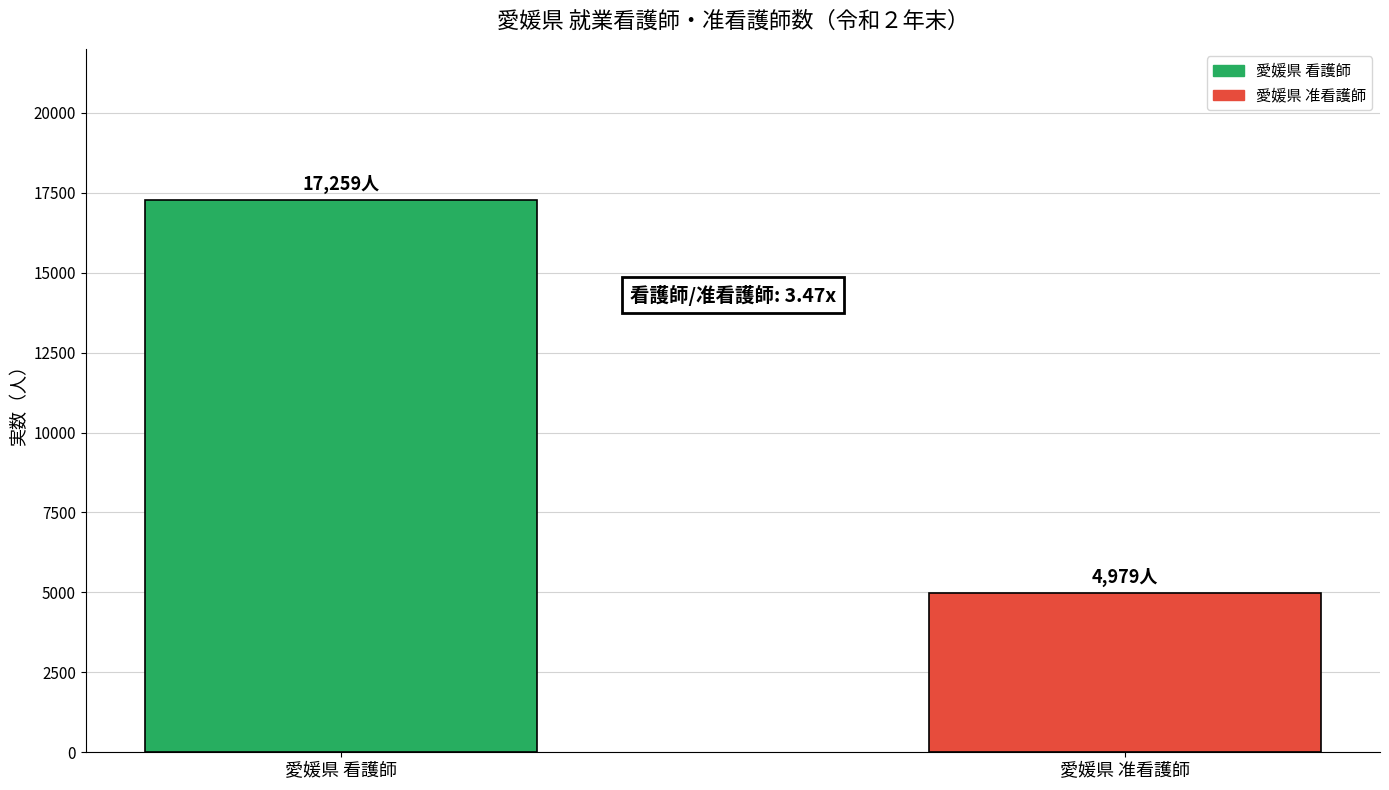

What is the change in value from 愛媛県 看護師 to 愛媛県 准看護師?

-12280